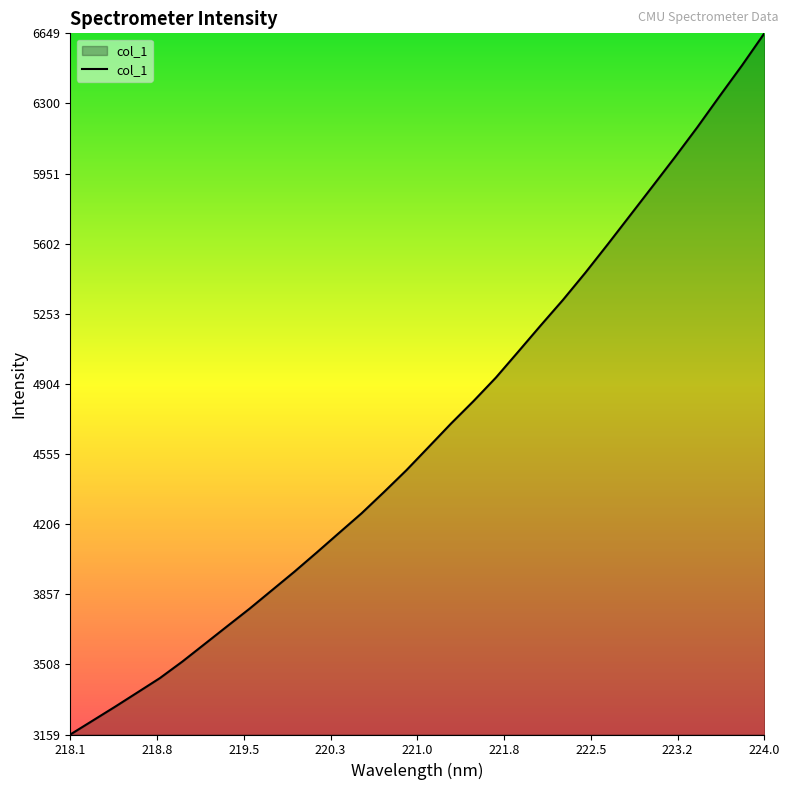

What is the difference between the maximum and minimum values?

3489.5